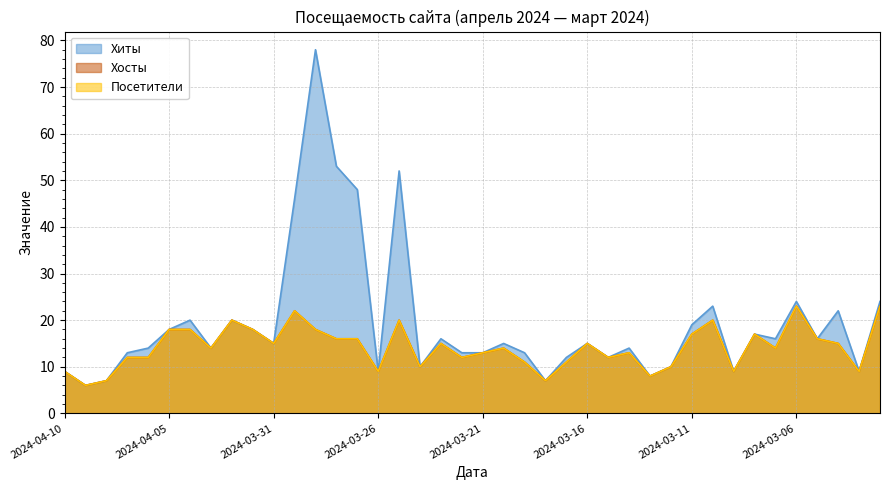

What is the value of the Хосты point at the 36th from the left?

23